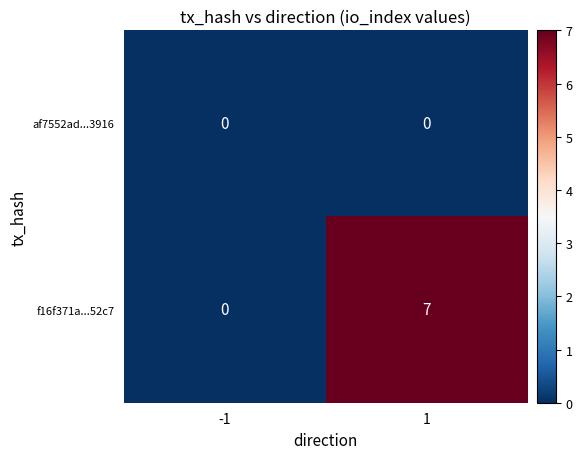

Reading left to right, extract all data points from this chart.

af7552ad...3916: 0	0
f16f371a...52c7: 0	7